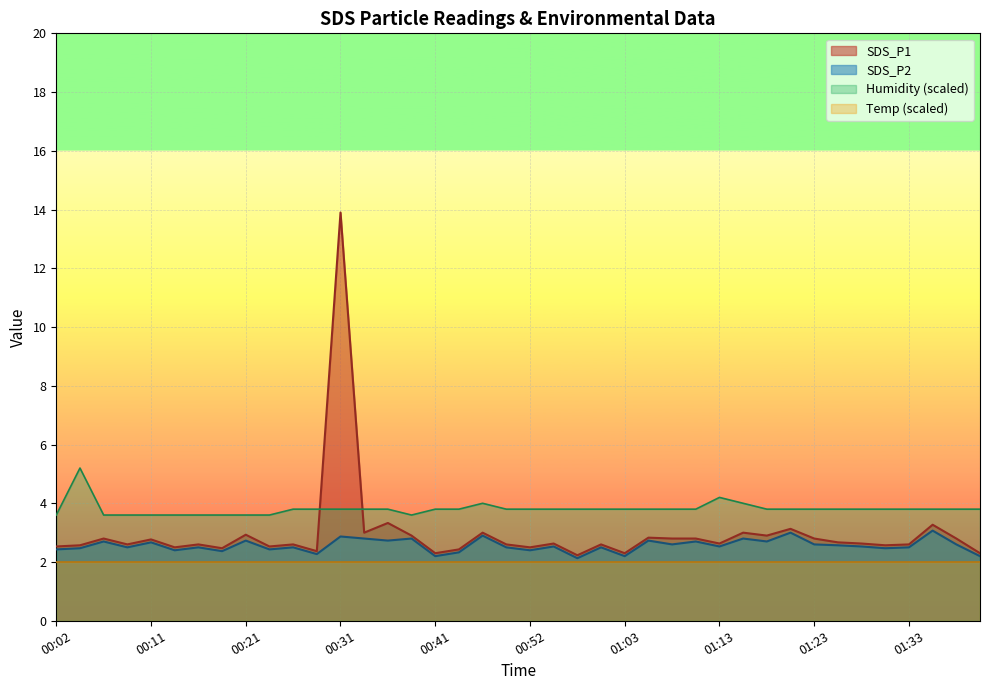

Is the value of SDS_P1 at 00:41 greater than the value of SDS_P2 at 01:28?

No